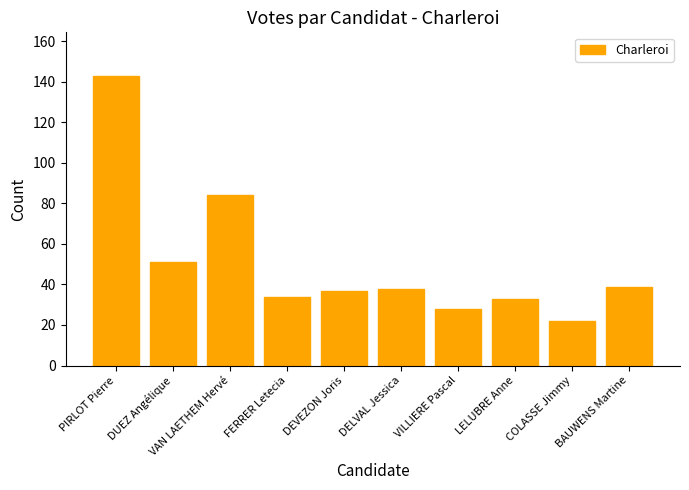

What is the approximate value at COLASSE Jimmy, to the nearest 5?

20